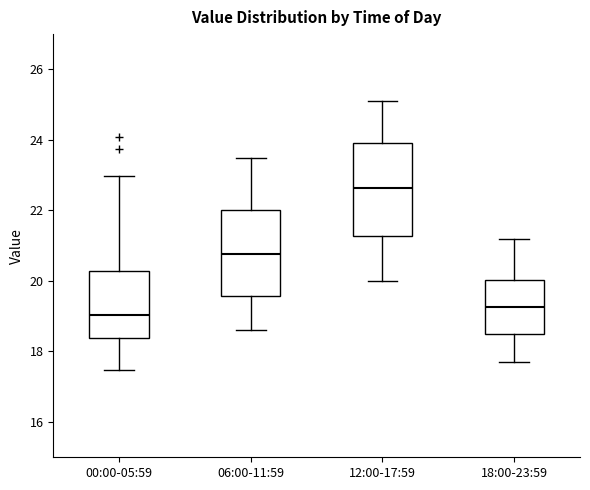

Which box's median line is the highest?

12:00-17:59